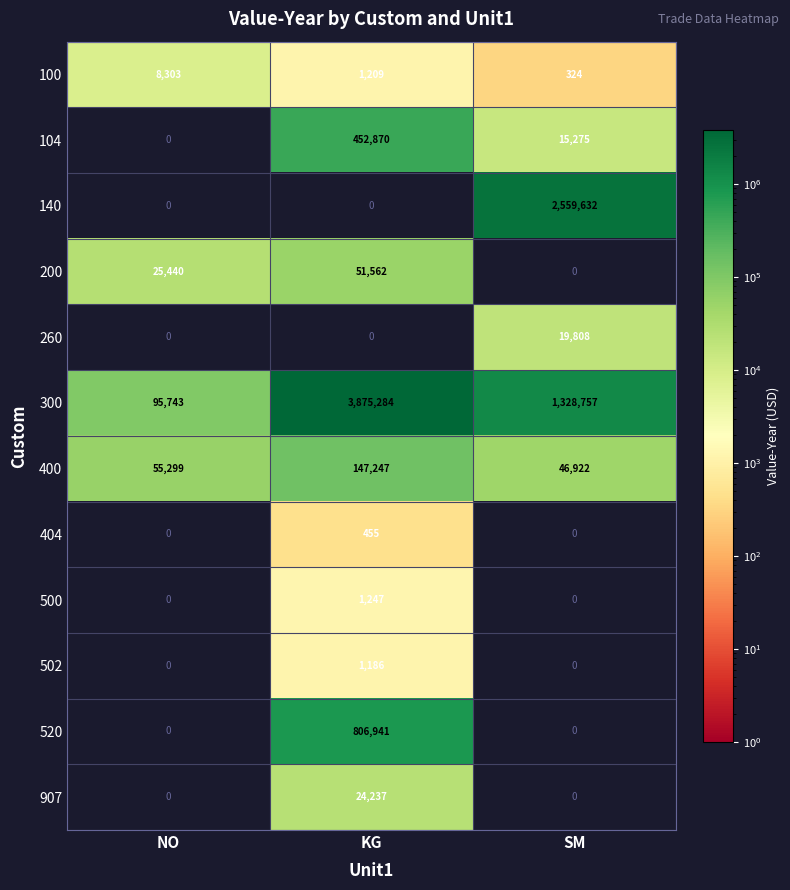

Is the value of 400 at SM greater than the value of 300 at SM?

No